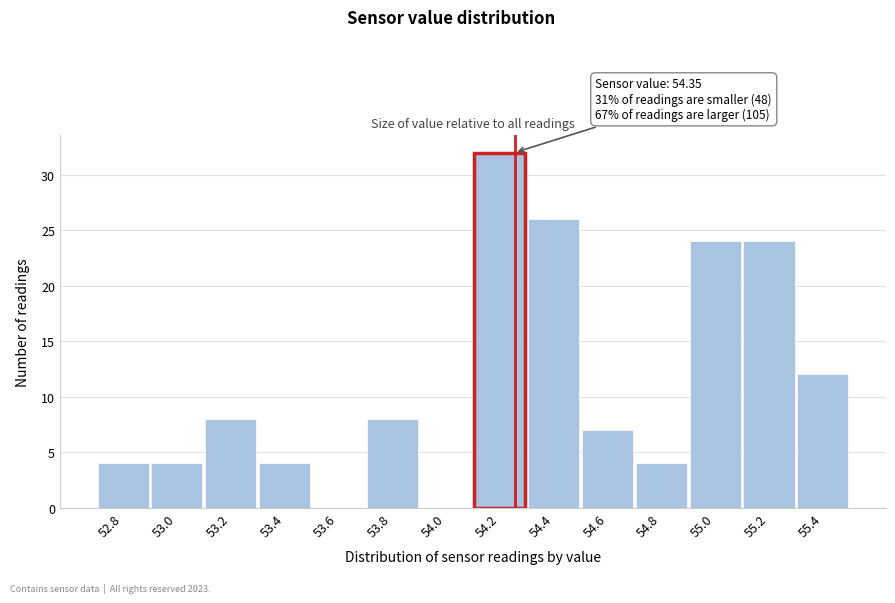

Reading right to left, list all the values displayed in this chart.

55.4=12	55.2=24	55.0=24	54.8=4	54.6=7	54.4=26	54.2=32	54.0=0	53.8=8	53.6=0	53.4=4	53.2=8	53.0=4	52.8=4